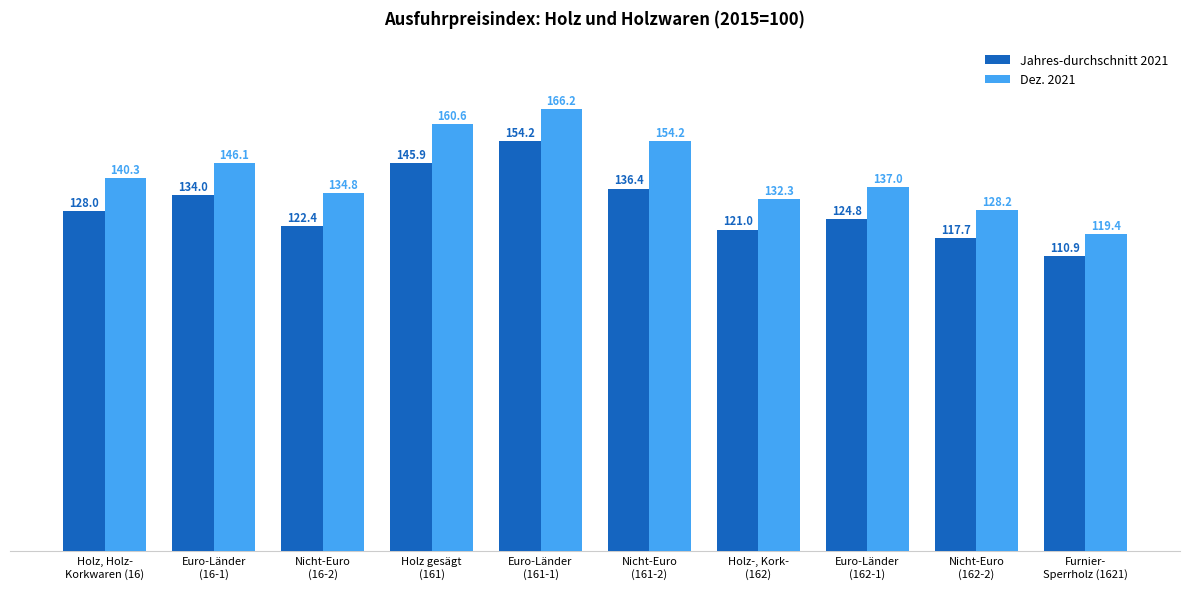

Does the chart contain stacked bars?

No